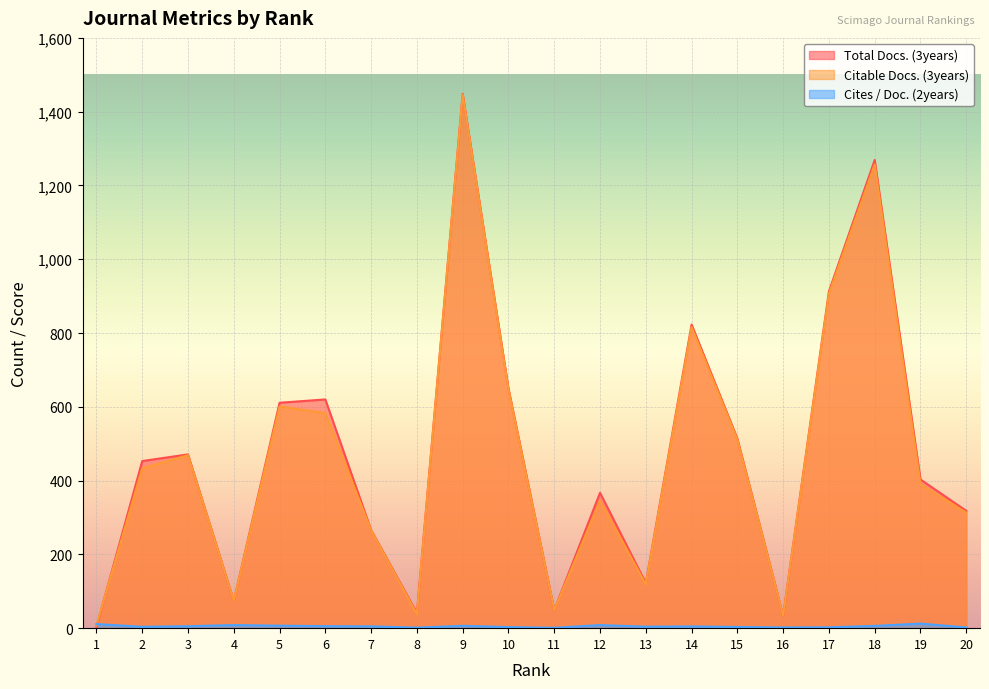

What is the total value across all series at 6?

1208.4